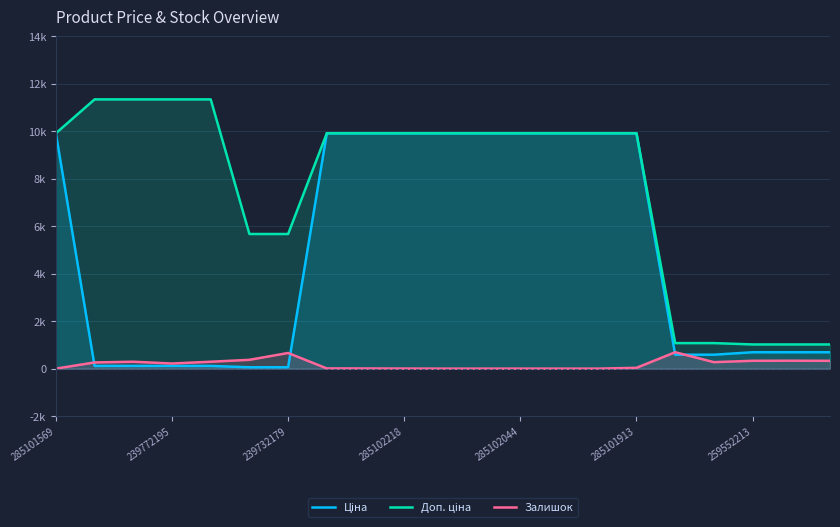

How many lines are shown in the chart?

3